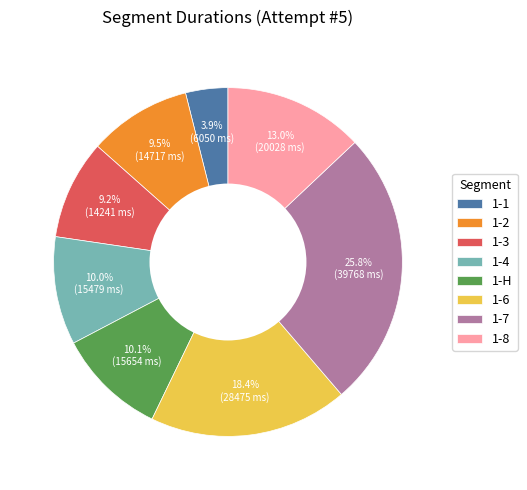

Count the number of slices in the pie.

8